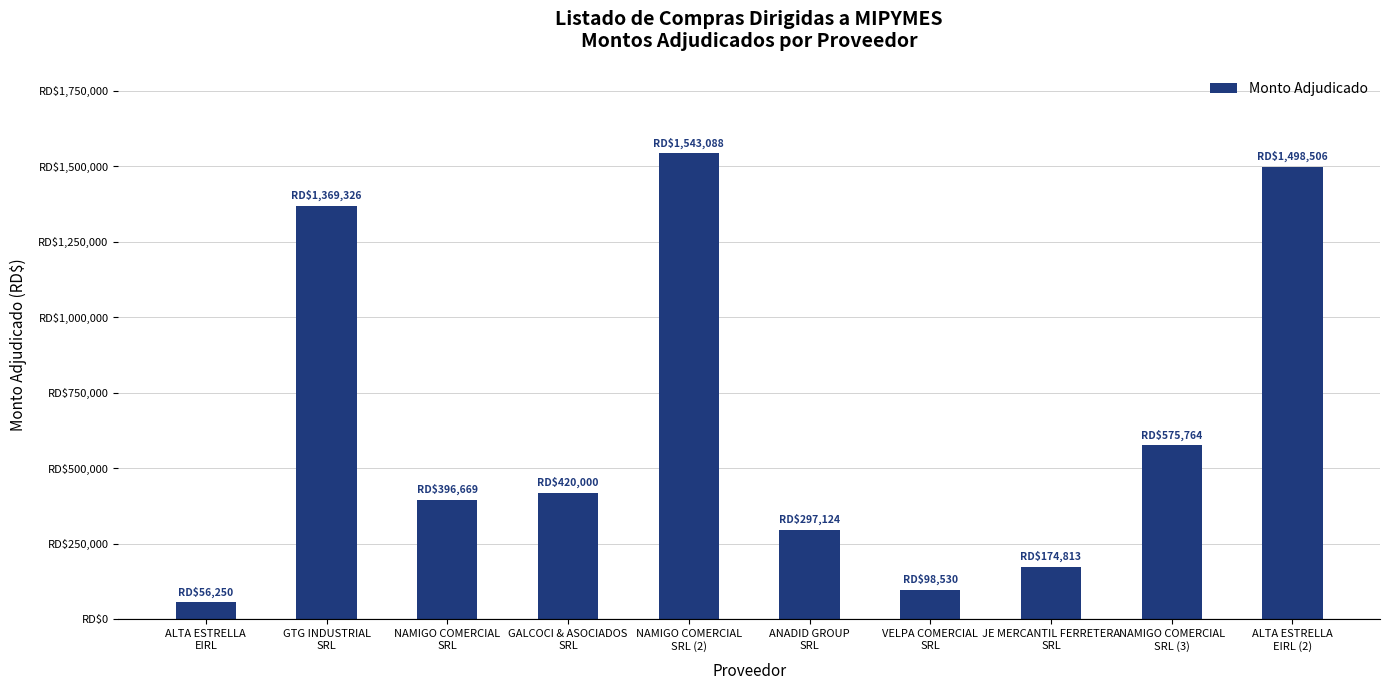

Is it true that the value at VELPA COMERCIAL
SRL is 98530.0?

True